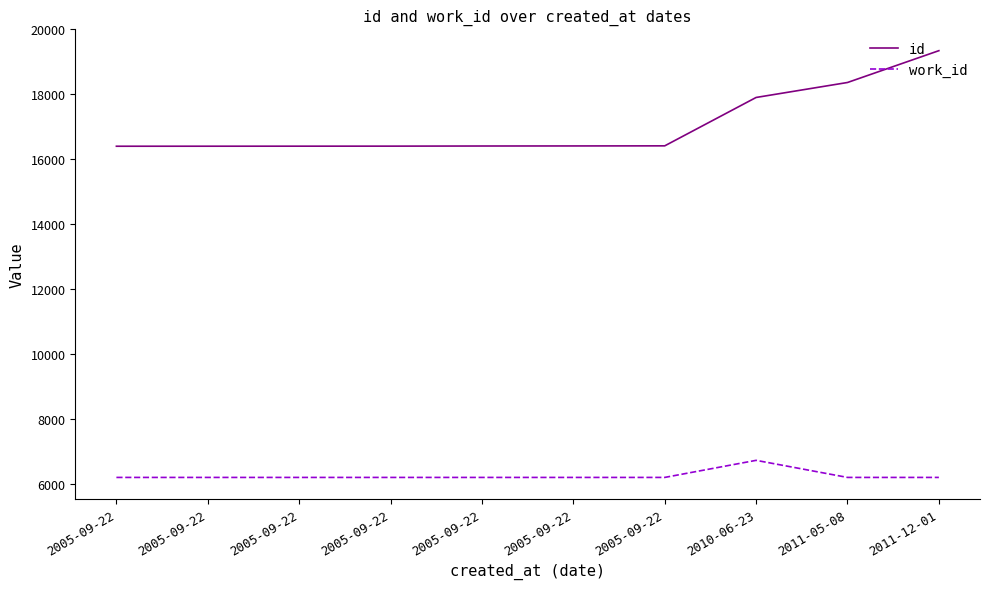

At 2010-06-23, list the series in order from largest to smallest.

id, work_id